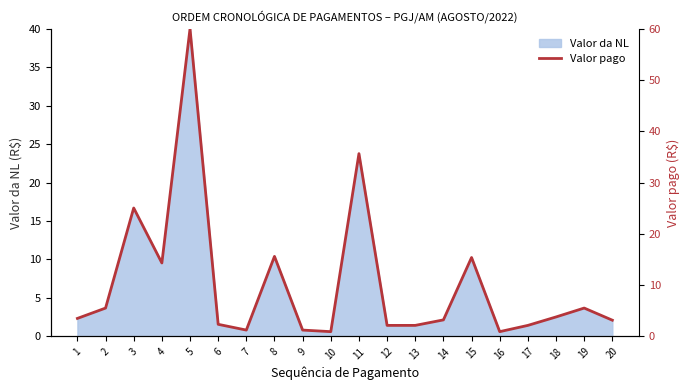

What is the value of the 17th point from the left?

2.1